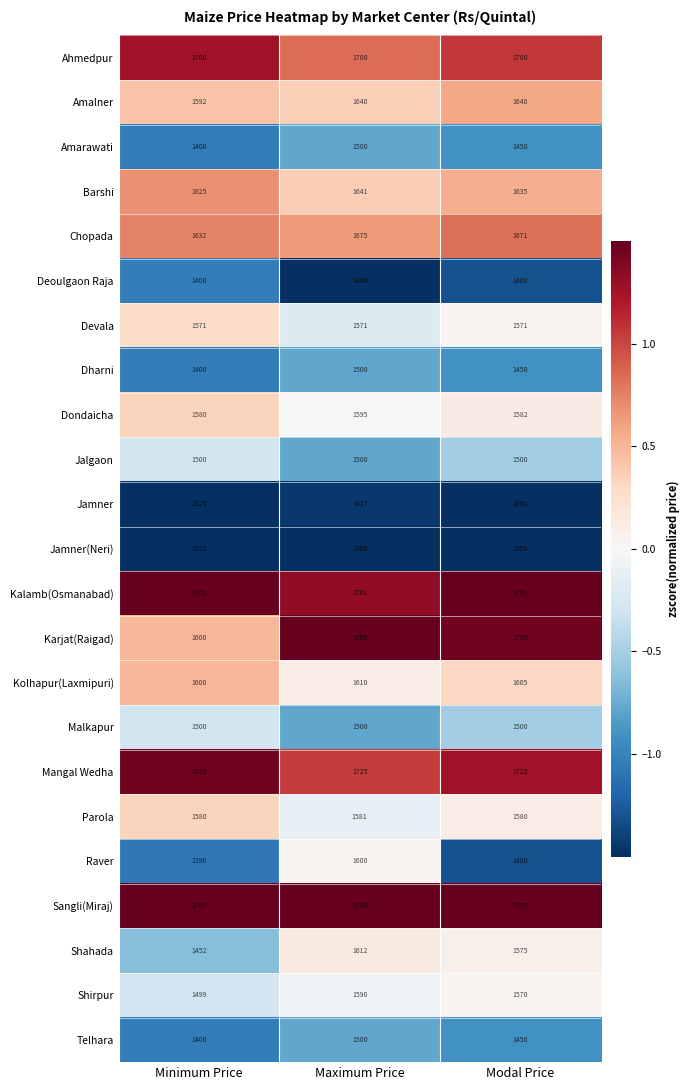

What is the sum of the Jamner(Neri) values at Minimum Price and Modal Price?

2683